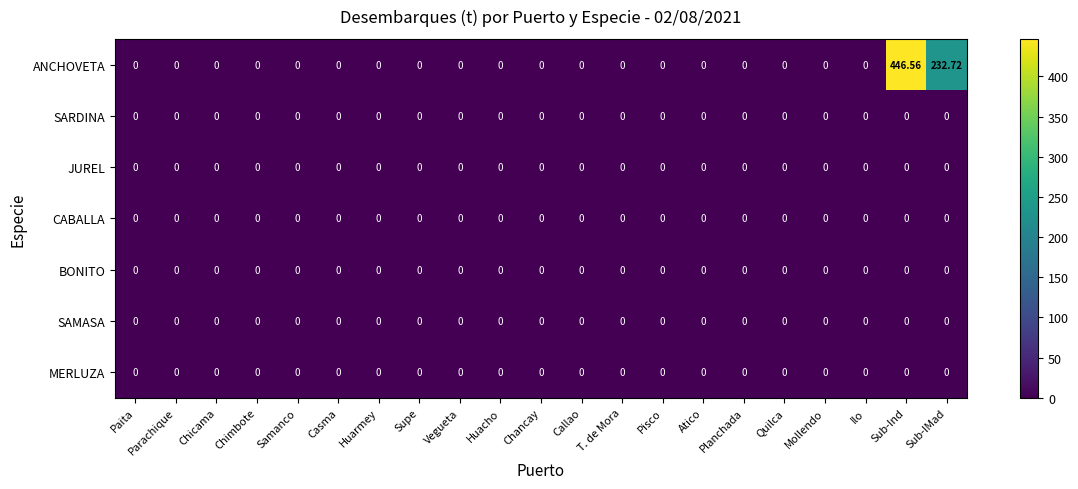

Which series has the widest spread of values?

ANCHOVETA